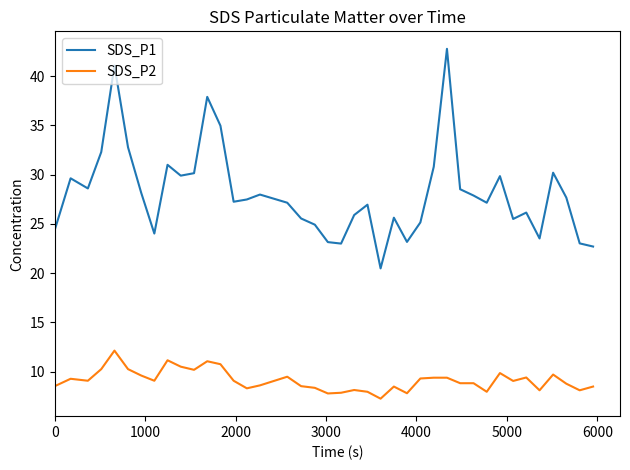

Which series has the largest range (max minus min)?

SDS_P1